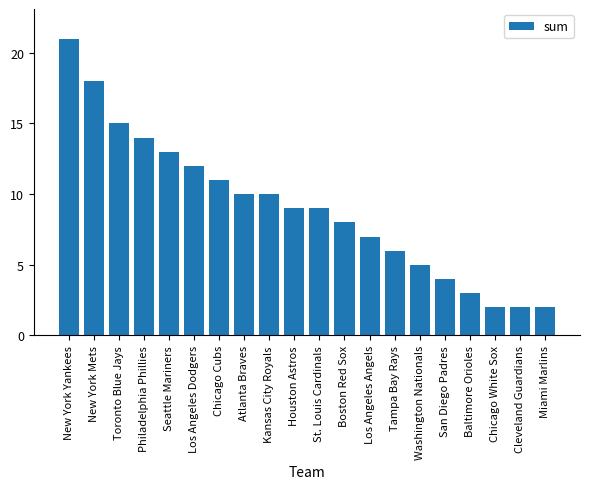

How many categories are shown in the chart?

20